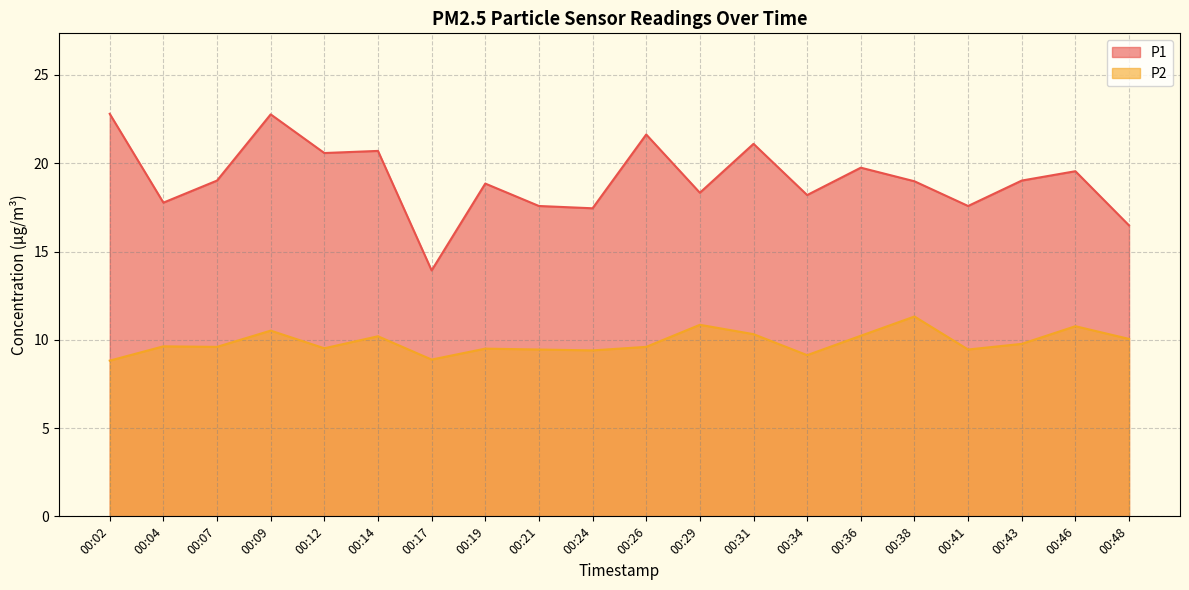

At which category does the chart reach its peak across all series?

00:02